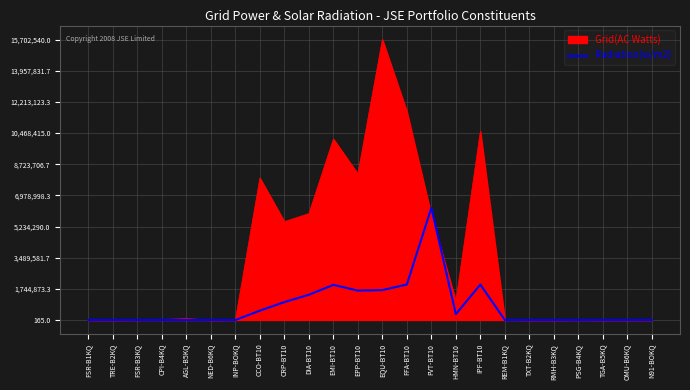

The value of Radiation(w/m2) at EMI-BT10 is 1967370.1. True or false?

True